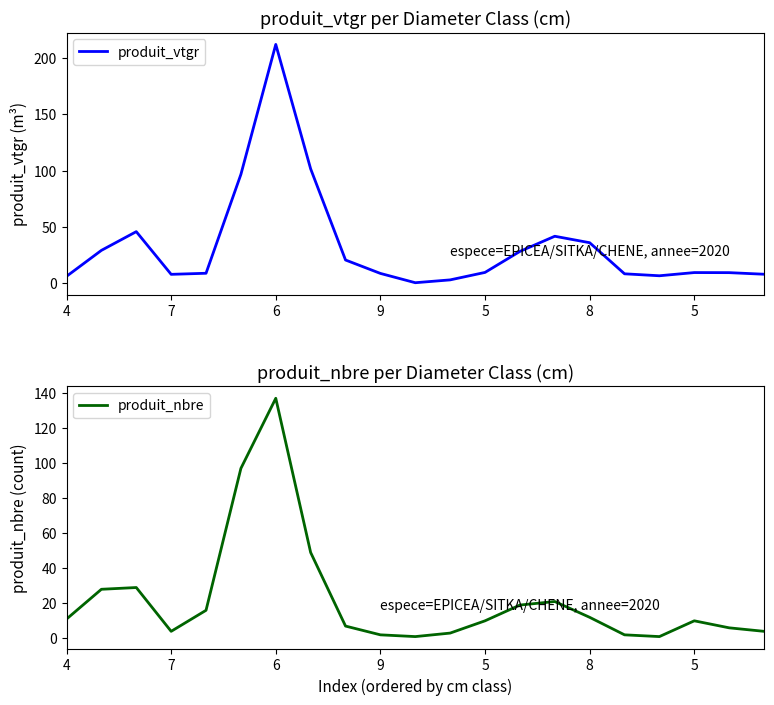

How many lines are shown in the chart?

2